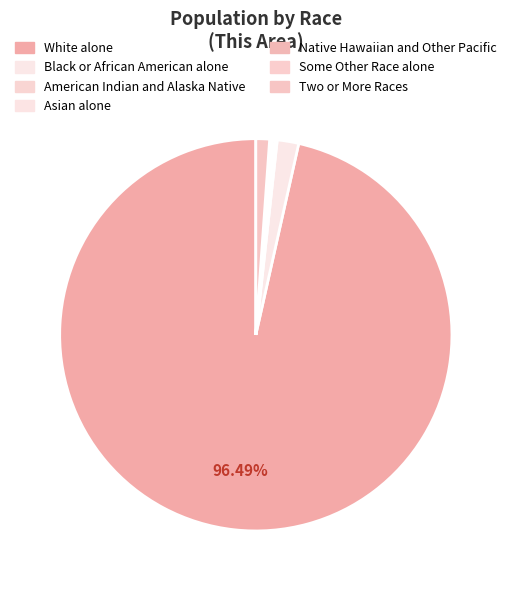

How much of the chart is everything except Asian alone?

99.8%